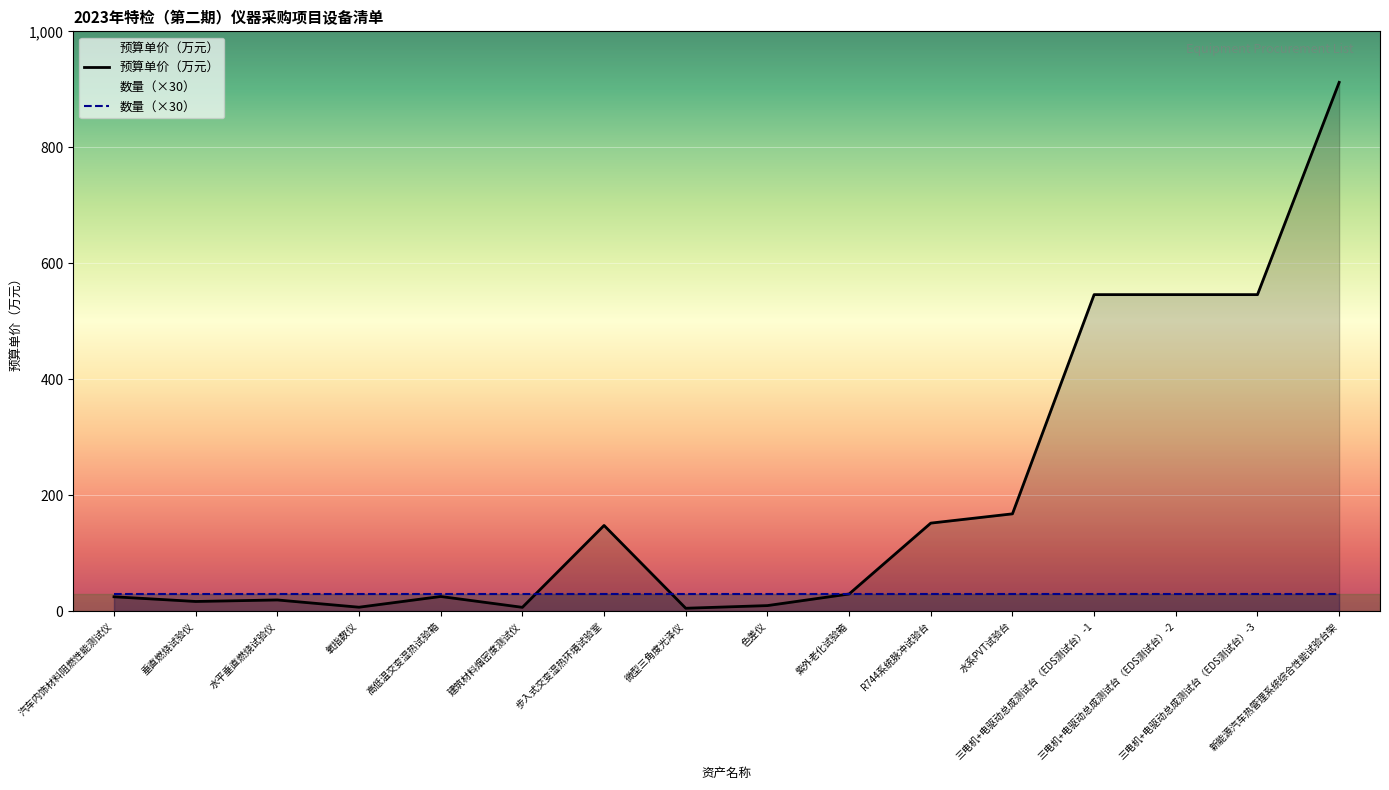

What position from the left is 水系PVT试验台?

12